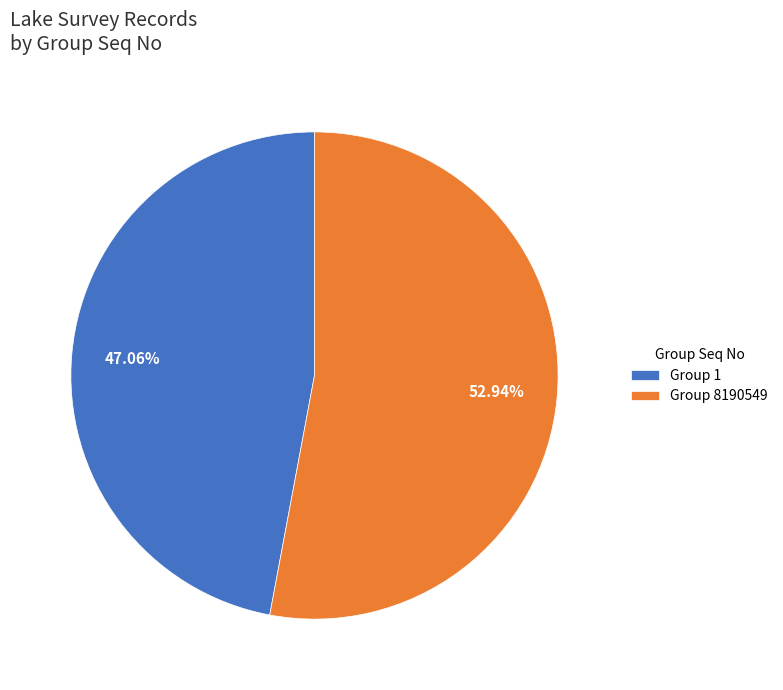

Combined, do Group 1 and Group 8190549 account for over 50%?

Yes